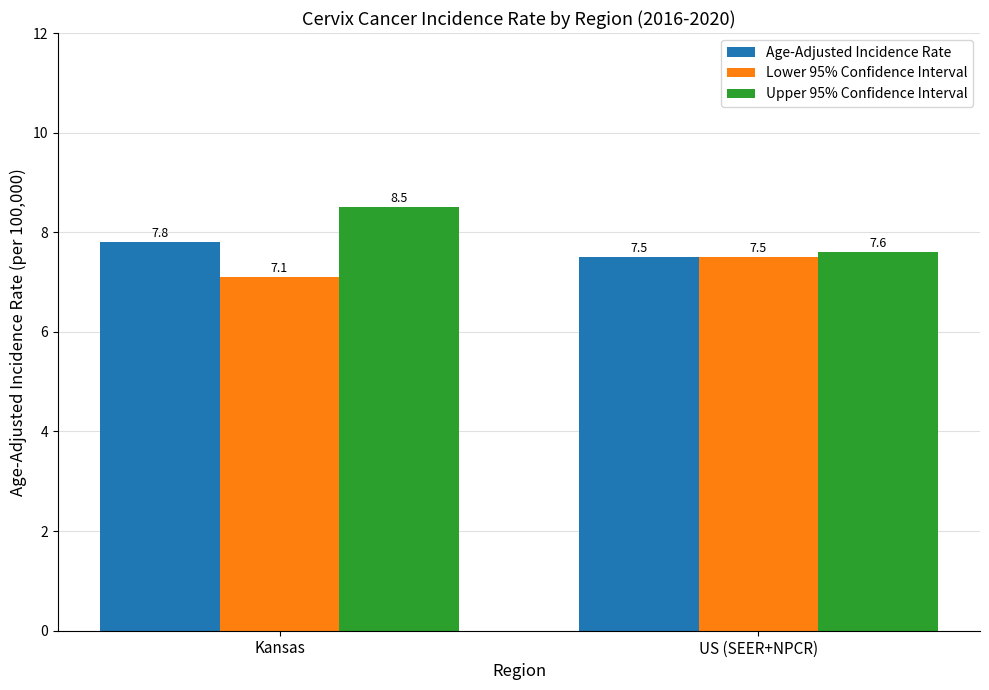

What are all the series names shown in the legend?

Age-Adjusted Incidence Rate, Lower 95% Confidence Interval, Upper 95% Confidence Interval